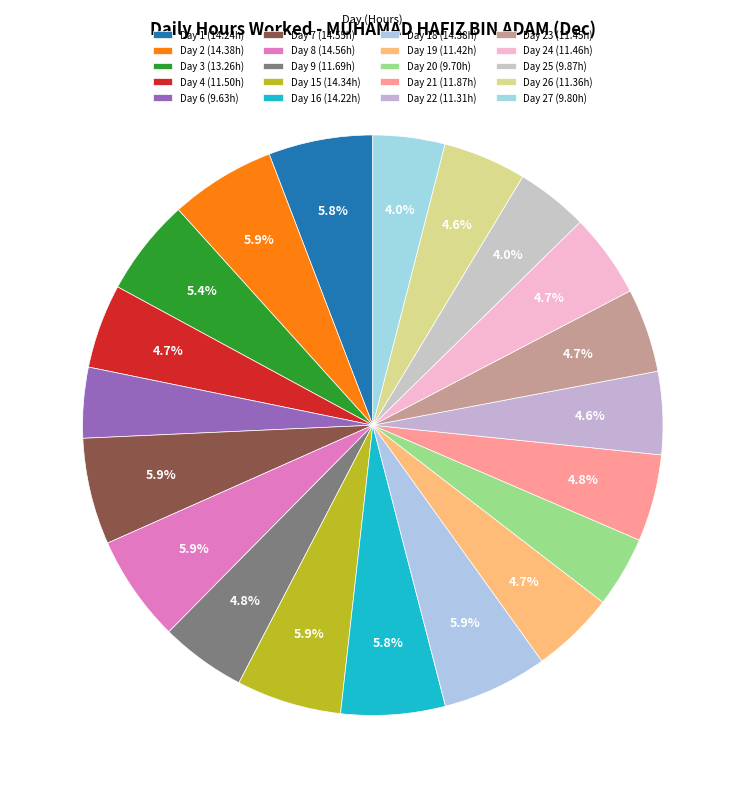

Count the number of slices in the pie.

20